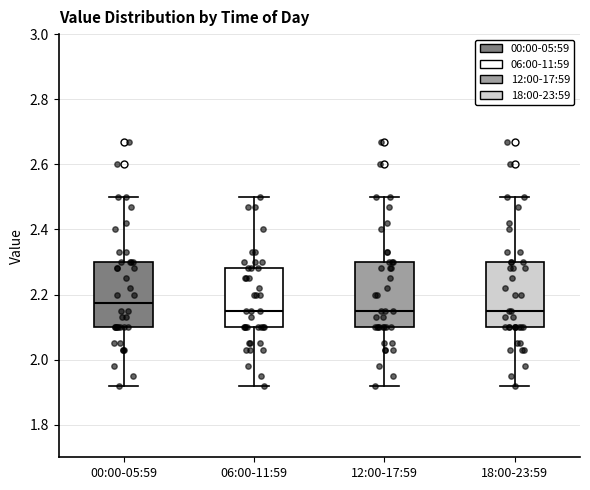

Reading left to right, transcribe this box plot: for each box, give where its median line is, the range the box spans, and where its two whiskers end, as read against the y-axis. The values are not printed on the chart, so give them approximately, as read against the axis.

00:00-05:59: median 2.18, box 2.10 to 2.30, whiskers 1.92 to 2.50
06:00-11:59: median 2.16, box 2.10 to 2.28, whiskers 1.92 to 2.50
12:00-17:59: median 2.16, box 2.10 to 2.30, whiskers 1.92 to 2.50
18:00-23:59: median 2.16, box 2.10 to 2.30, whiskers 1.92 to 2.50